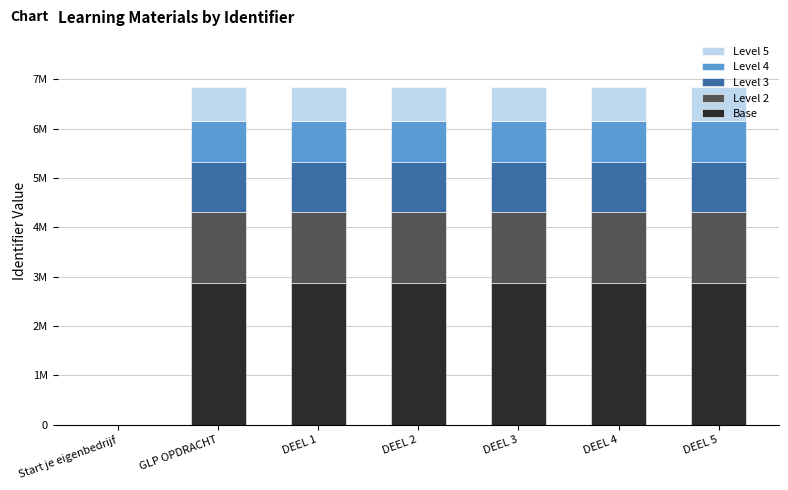

Are the bars grouped side by side (vs. stacked)?

No